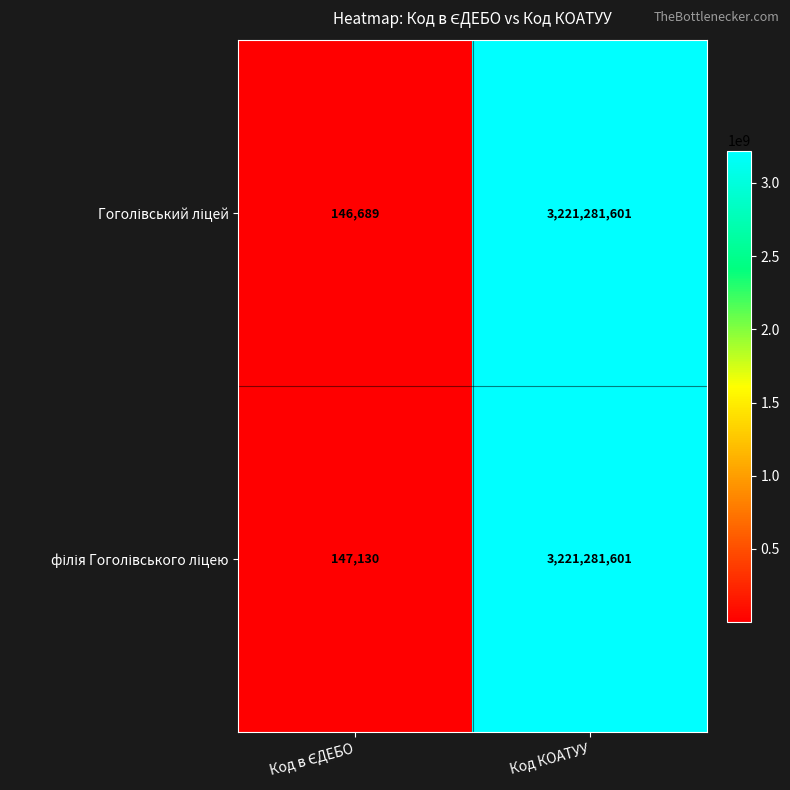

At which category is the sum across all series the highest?

Код КОАТУУ